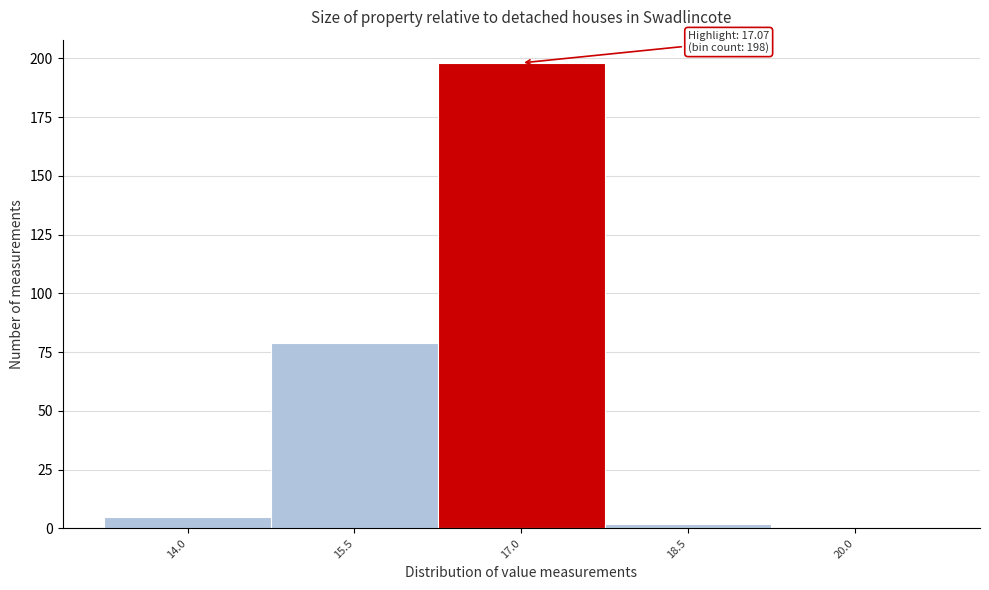

Reading left to right, extract all data points from this chart.

14.0=5	15.5=79	17.0=198	18.5=2	20.0=0